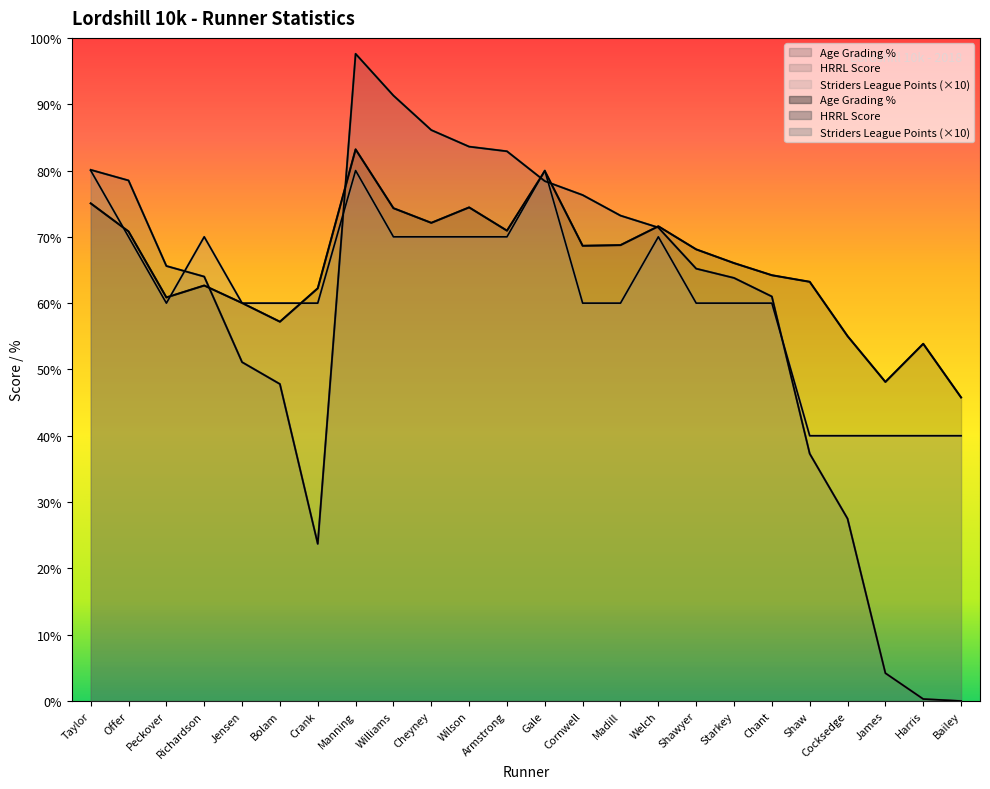

What is the label of the 19th point from the left?

Chant